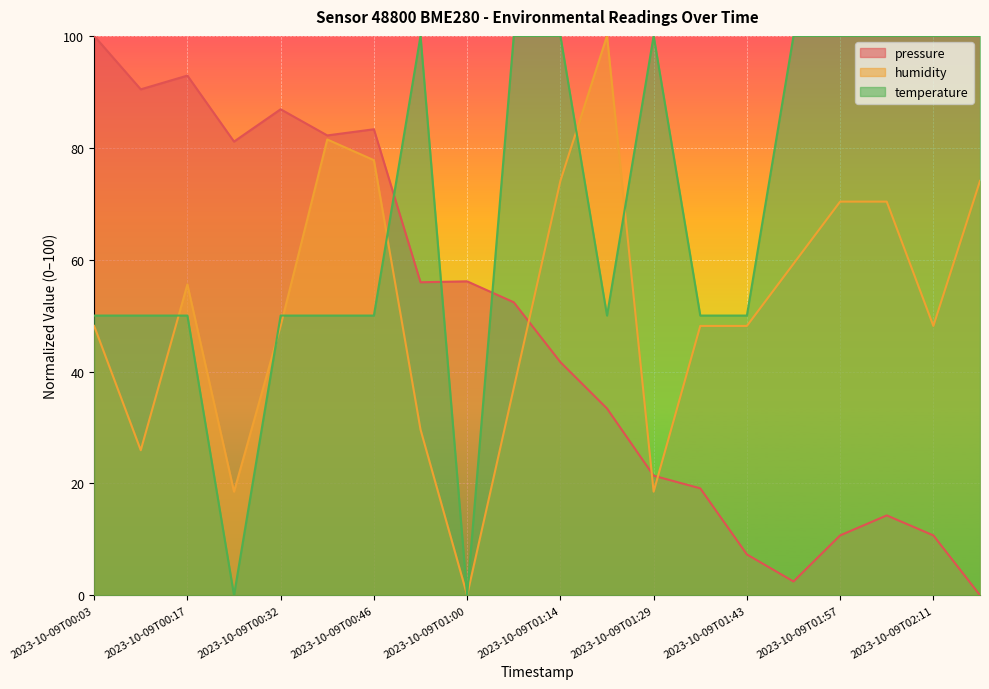

What are all the series names shown in the legend?

pressure, humidity, temperature